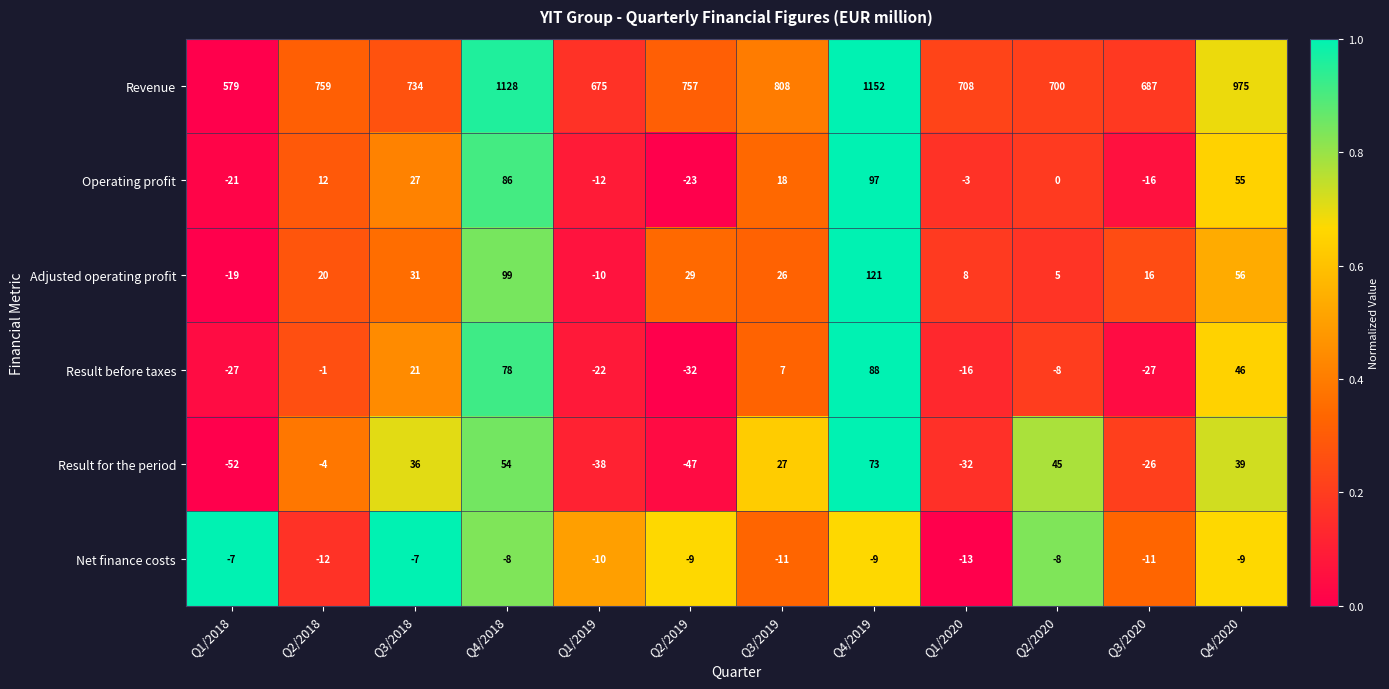

What value does the Operating profit series have at Q3/2019?

18